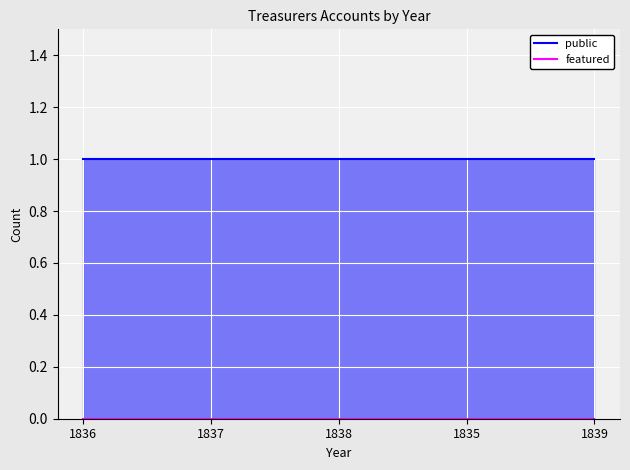

True or false: featured and public cross at least once.

False